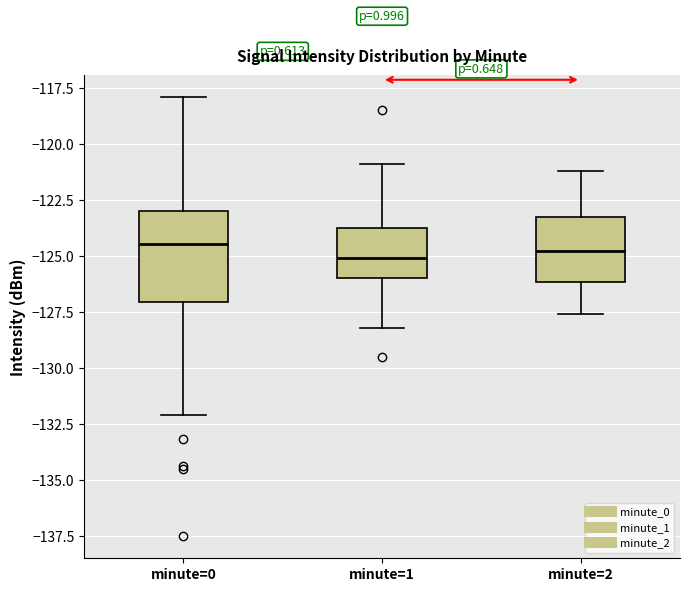

Reading left to right, read every box against the y-axis: the position of its median line, the range the box covers, and the ends of its whiskers. The values are not printed on the chart, so give them approximately, as read against the axis.

minute=0: median -124.5, box -127.0 to -123.0, whiskers -132.0 to -118.0
minute=1: median -125.0, box -126.0 to -123.5, whiskers -128.0 to -121.0
minute=2: median -124.5, box -126.0 to -123.0, whiskers -127.5 to -121.0